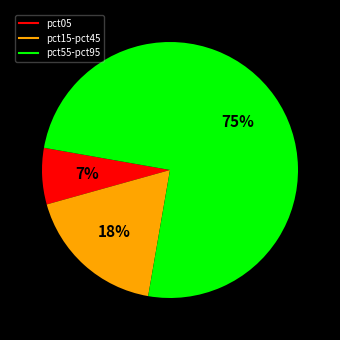

Is there a majority slice in this chart?

Yes